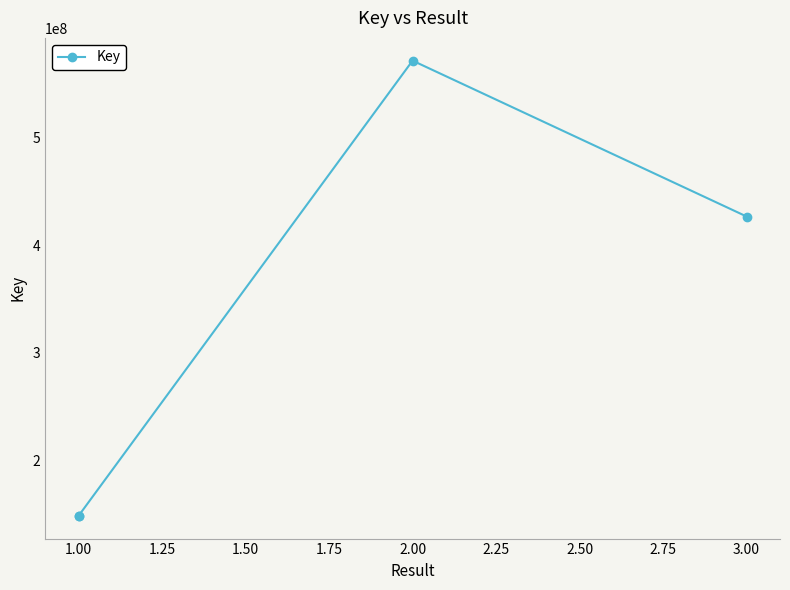

What is the smallest value displayed?

148246301